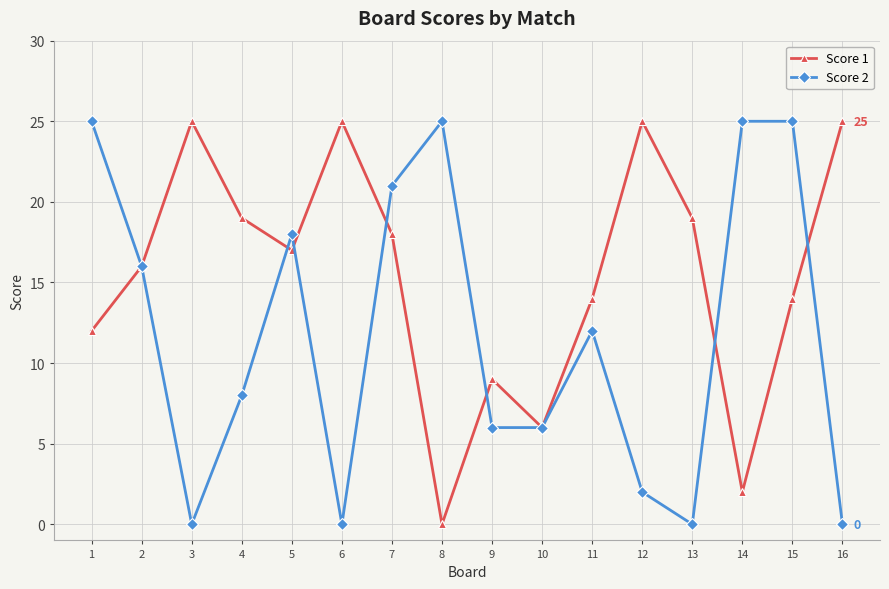

What is the sum of the Score 1 values at 13 and 1?

31